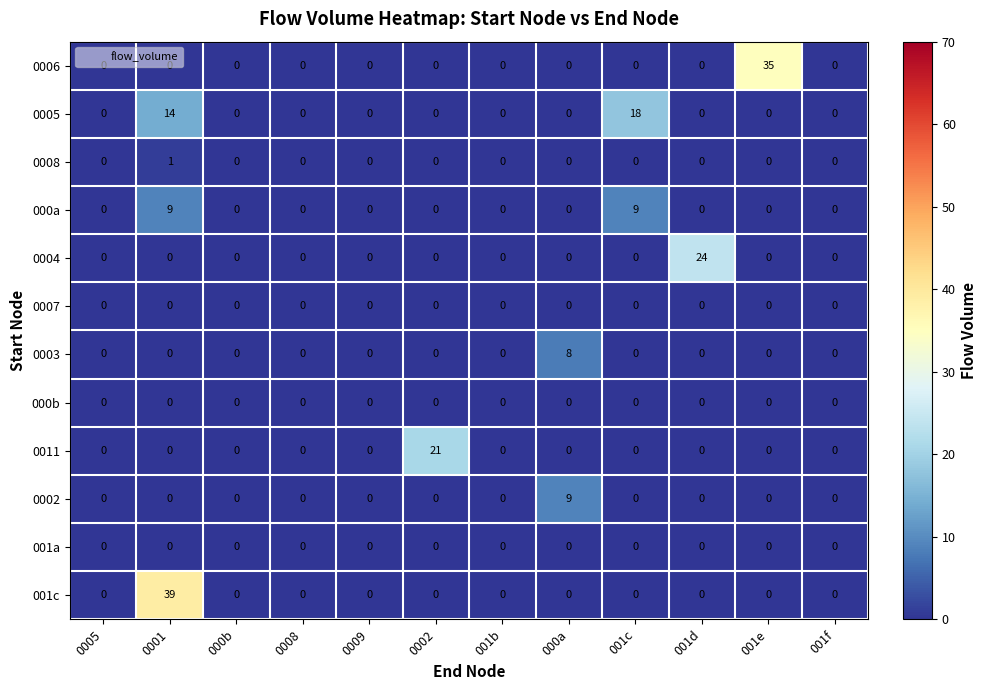

How many series are shown in this chart?

12